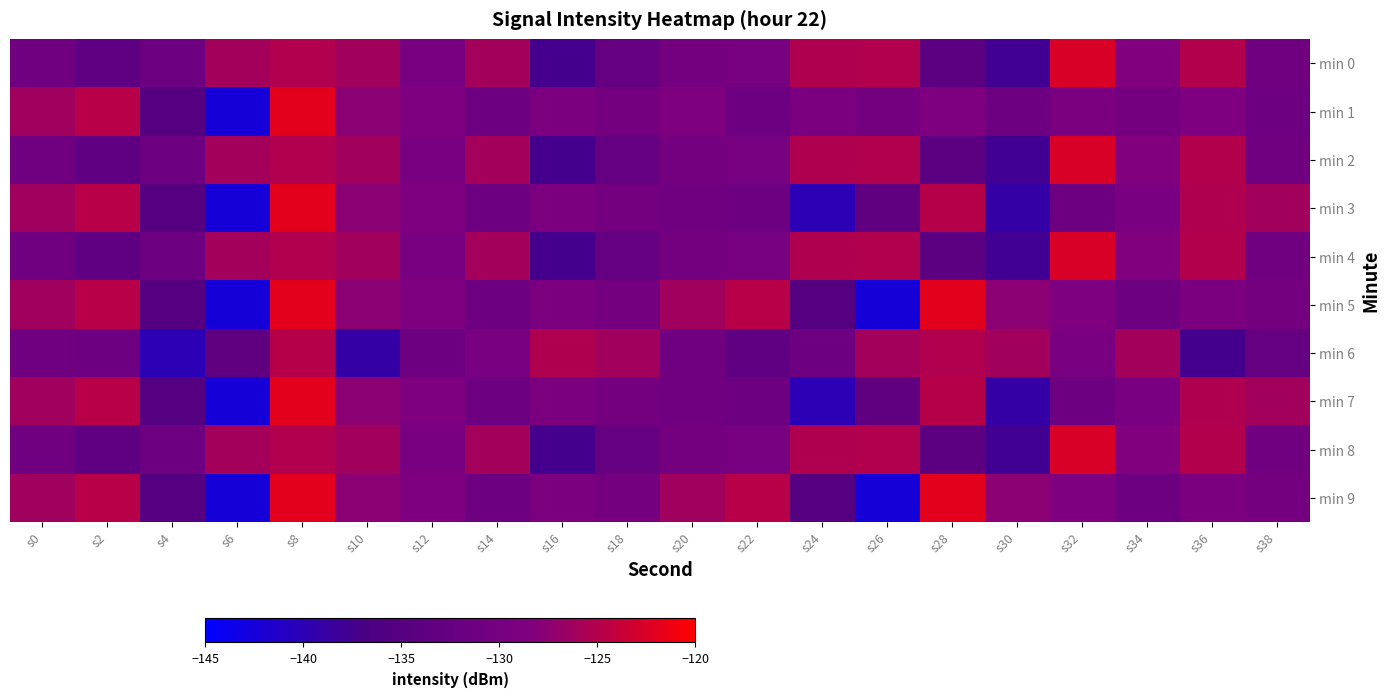

Which series has the widest spread of values?

min 1